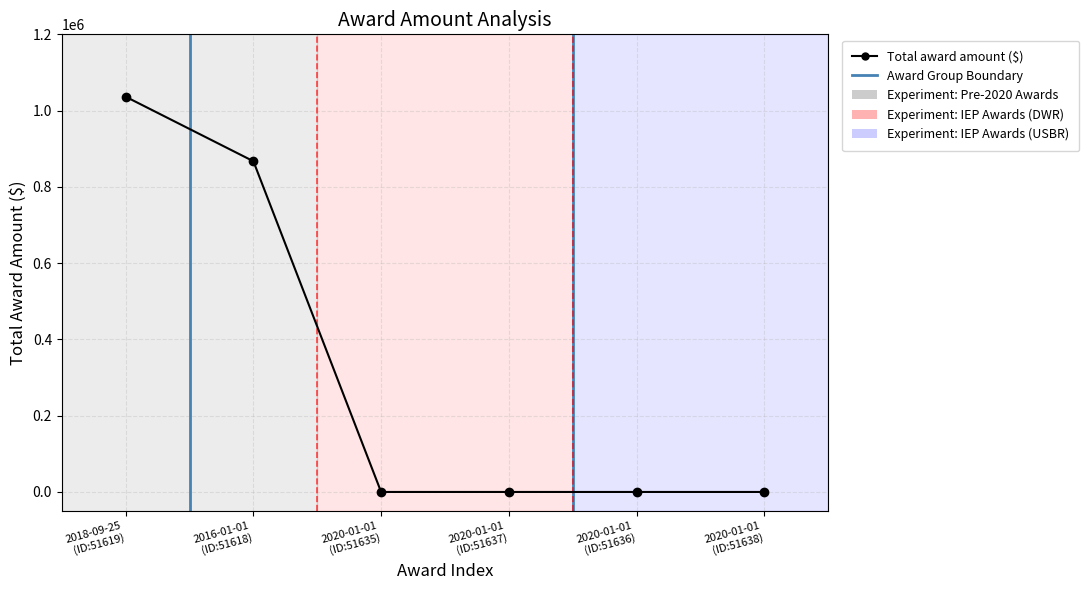

Which category has the lowest value across all series?

2020-01-01 (ID:51635)